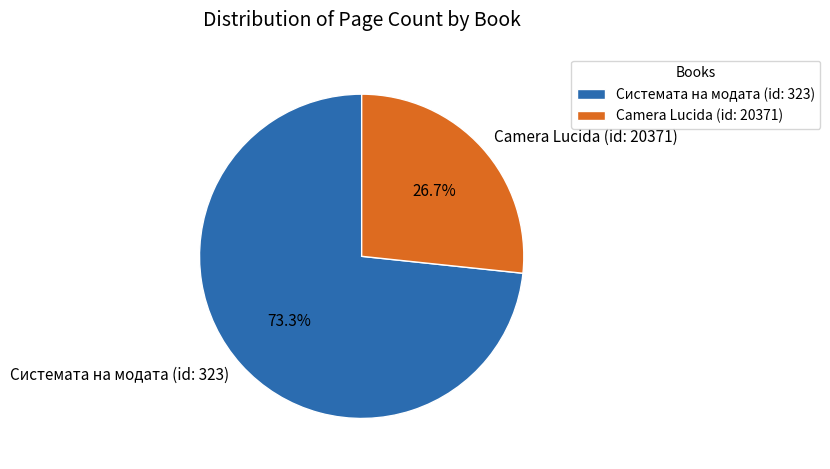

True or false: Camera Lucida (id: 20371) accounts for 36% of the total.

False